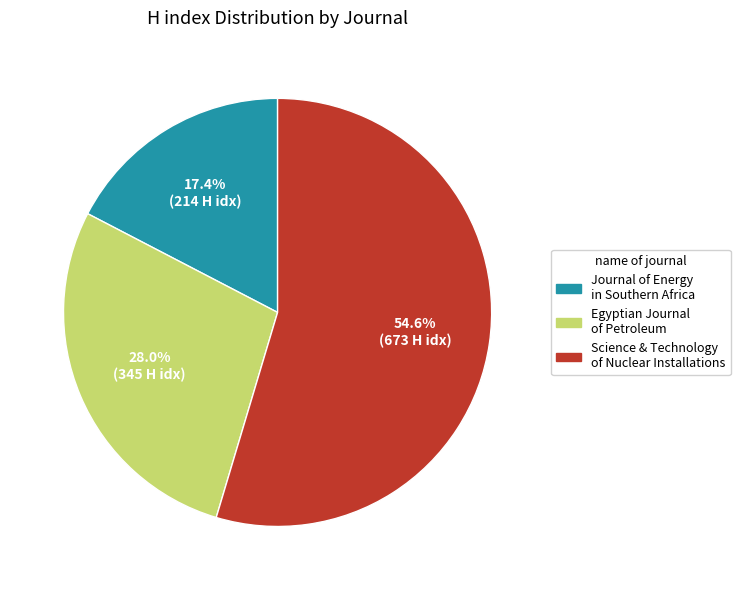

Which slice is the largest?

Science & Technology of Nuclear Installations